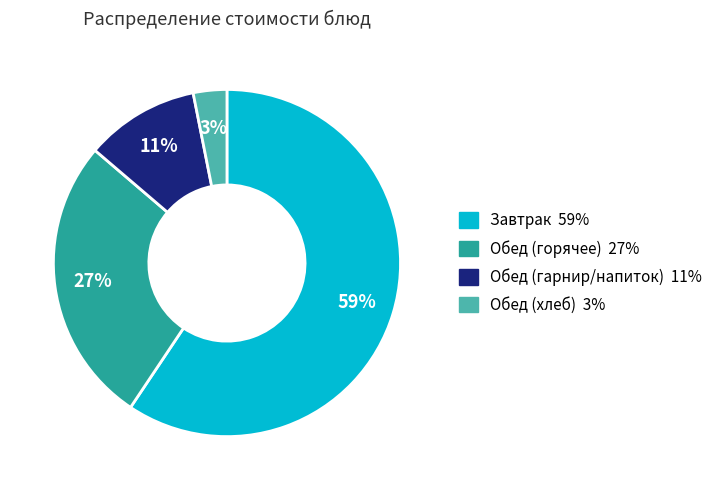

To the nearest percent, what is the difference between the largest and smallest slice percentages?

56%